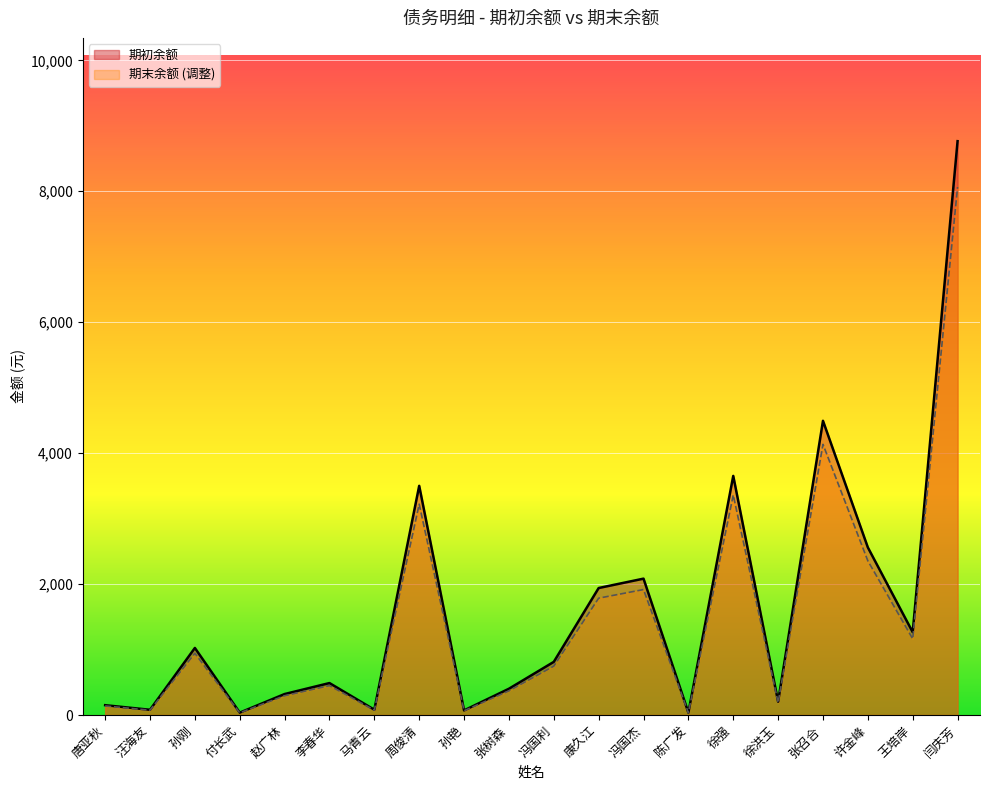

What is the difference between the maximum and minimum values in the 期末余额 series?

8030.7